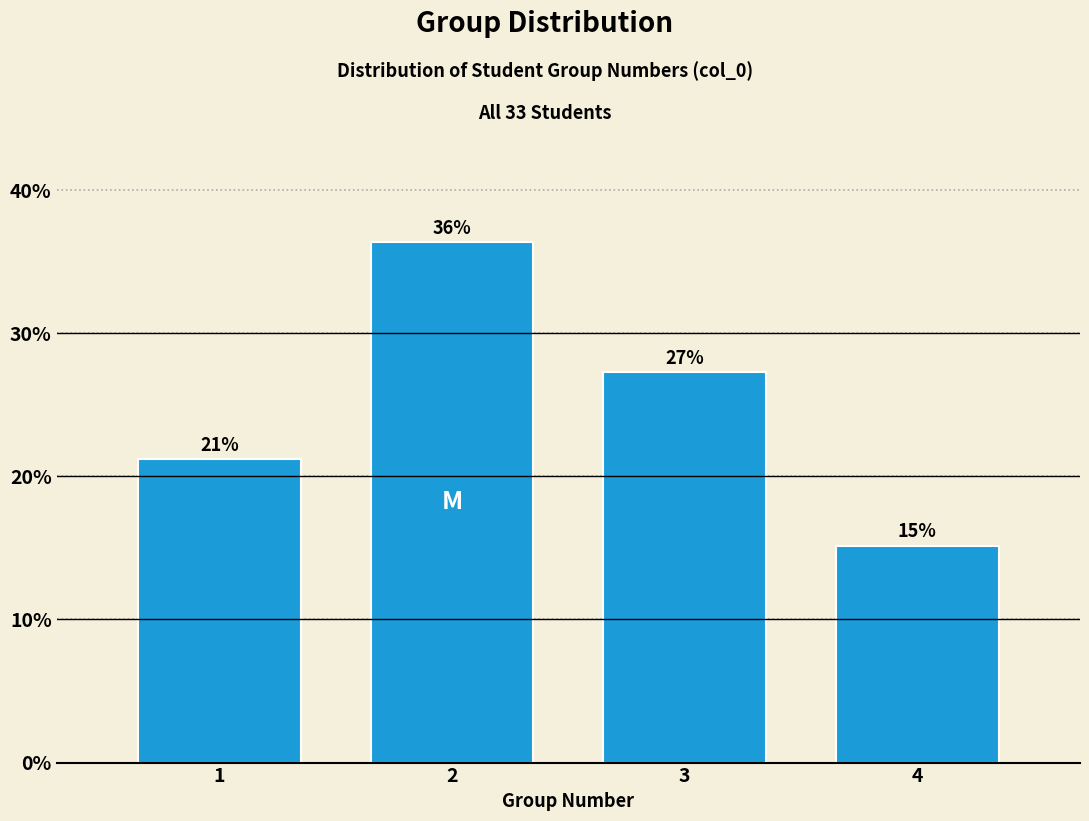

How many bars are there in total?

4